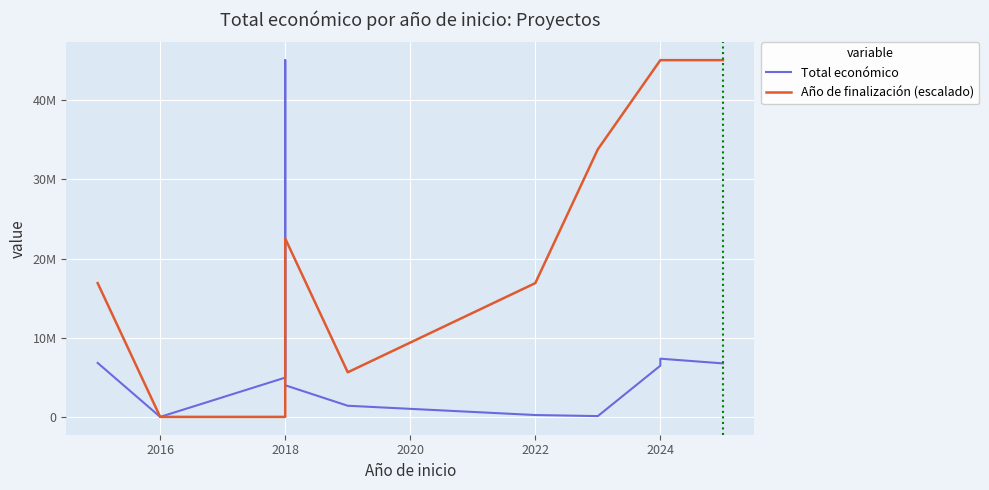

What is the label of the 3rd point from the left?

2018